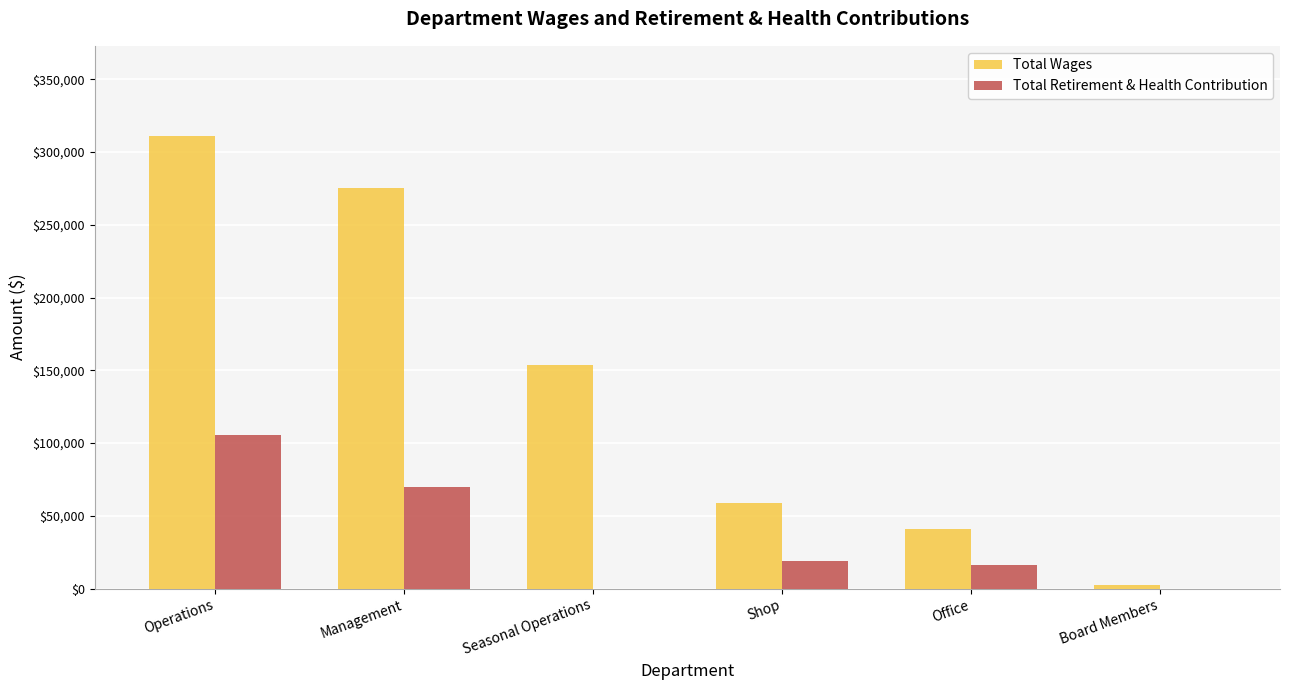

What is the sum of all Total Wages values?

841891